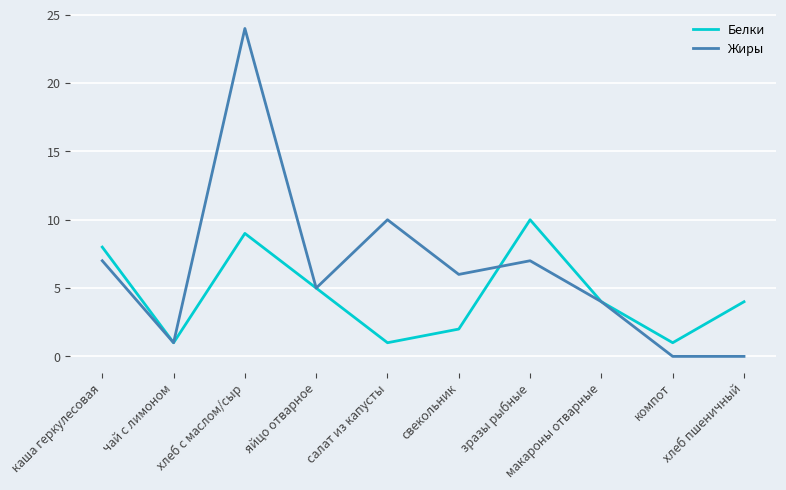

The value of Белки at компот is 1. True or false?

True